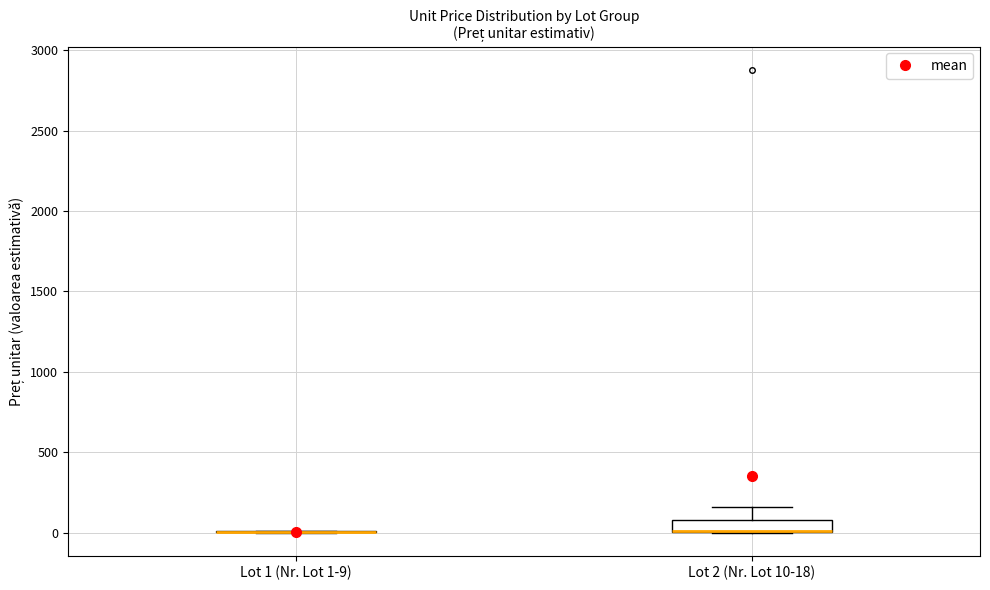

Which box is the tallest, from its lower edge to its upper edge?

Lot 2 (Nr. Lot 10-18)